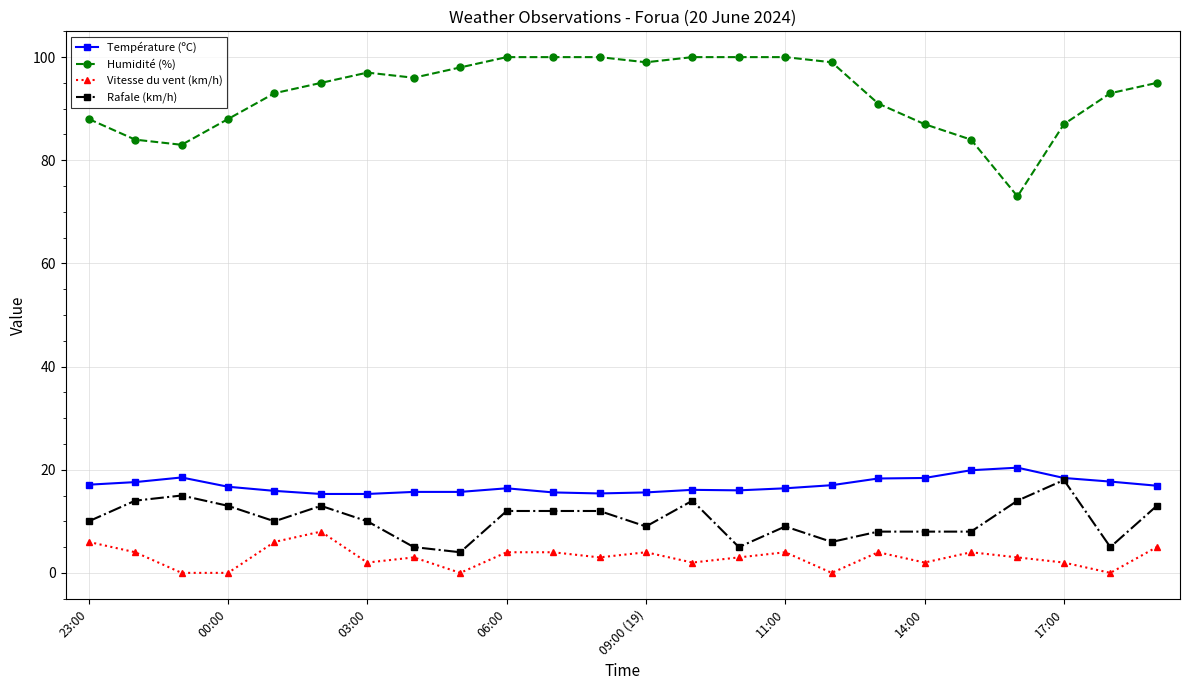

True or false: Vitesse du vent (km/h) has more than 0 interior local peaks.

True